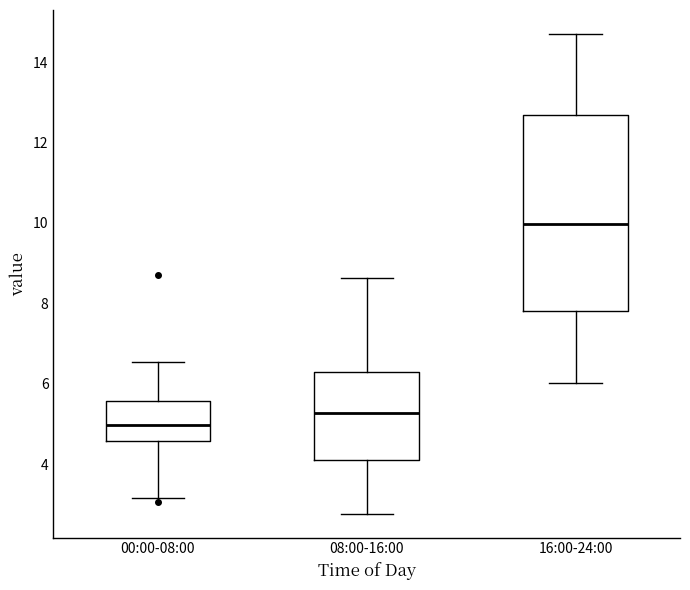

Reading left to right, transcribe this box plot: for each box, give where its median line is, the range the box spans, and where its two whiskers end, as read against the y-axis. The values are not printed on the chart, so give them approximately, as read against the axis.

00:00-08:00: median 5.0, box 4.6 to 5.6, whiskers 3.2 to 6.6
08:00-16:00: median 5.2, box 4.2 to 6.4, whiskers 2.8 to 8.6
16:00-24:00: median 10.0, box 7.8 to 12.6, whiskers 6.0 to 14.8